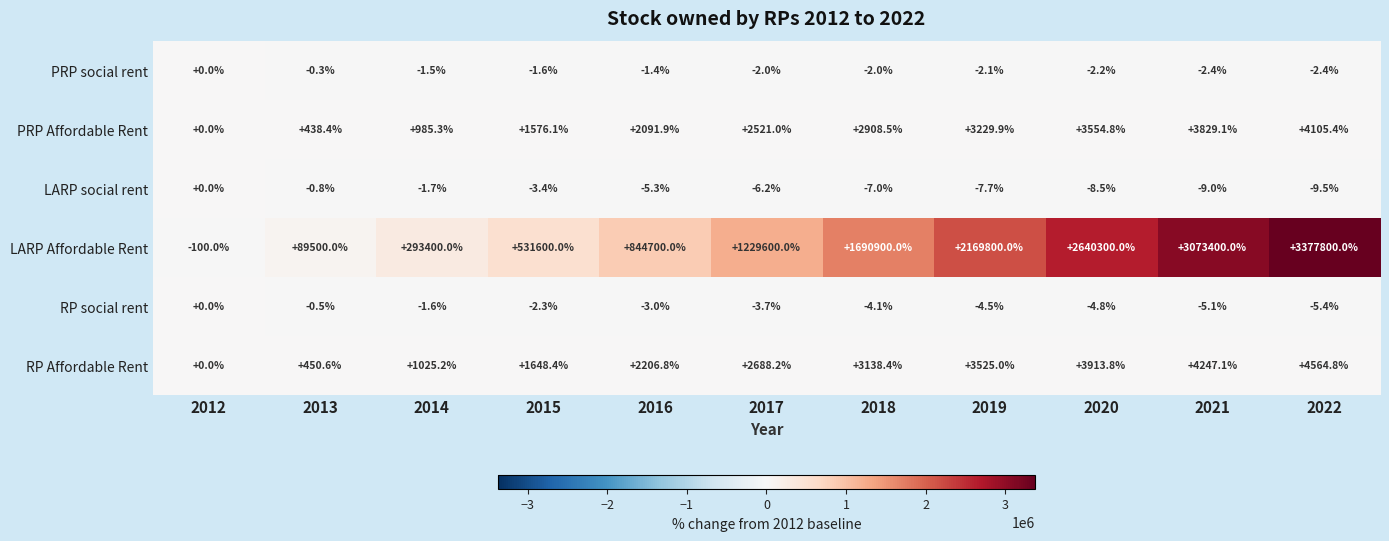

The value of RP social rent at 2021 is -5.1. True or false?

True